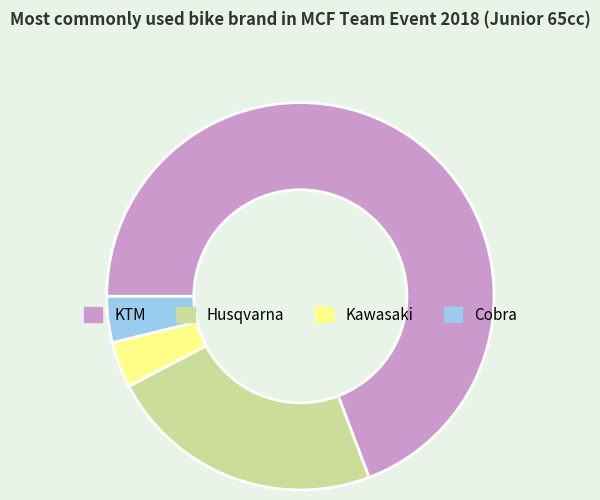

Is there a majority slice in this chart?

Yes